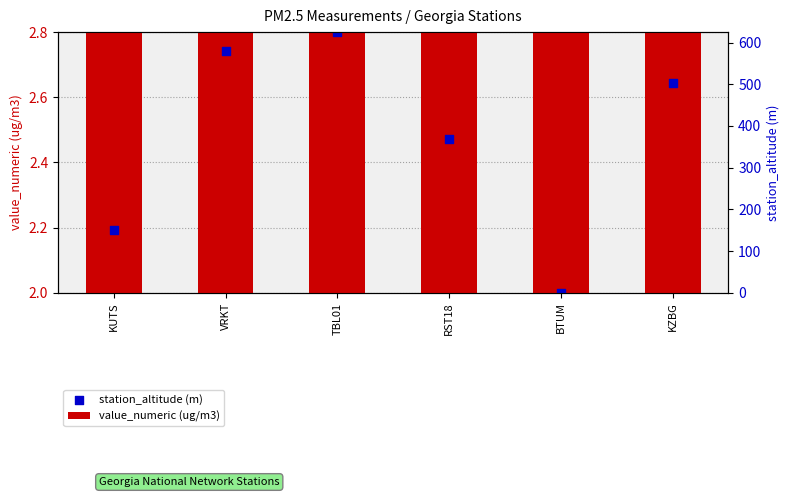

Which series has the largest Y range (max minus min)?

value_numeric (ug/m3)